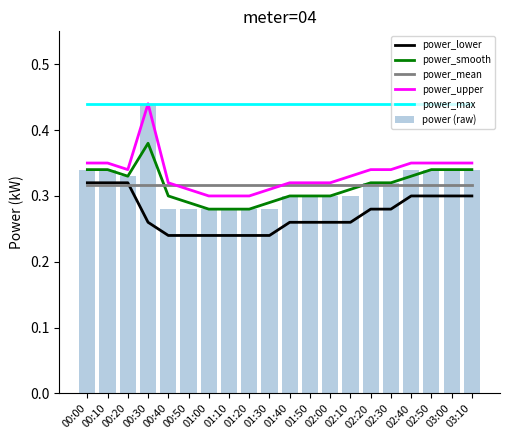

What is the sum of the power_max values at 00:50 and 00:20?

0.9